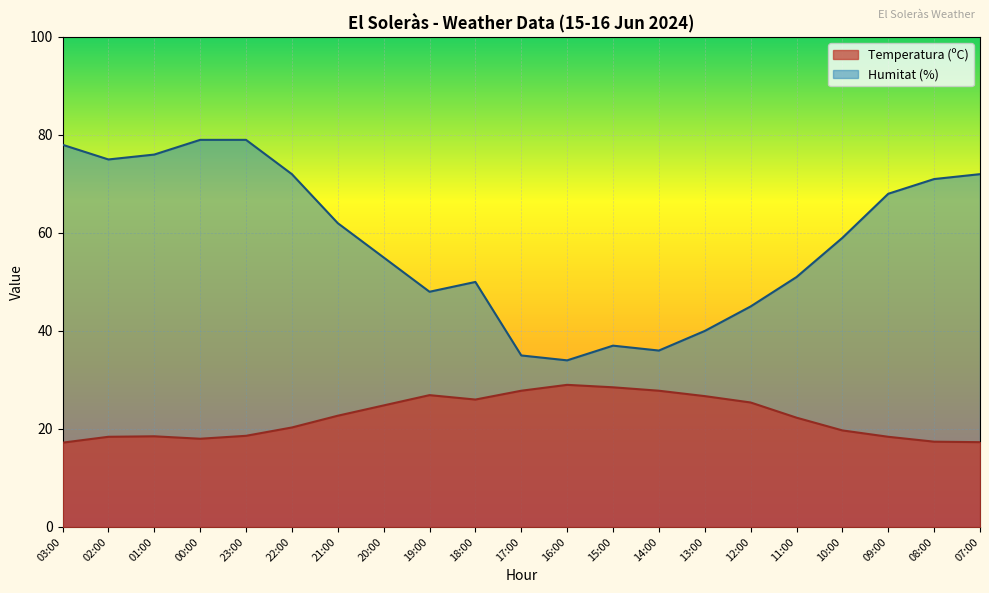

True or false: Humitat (%) has more than 2 interior local peaks.

False